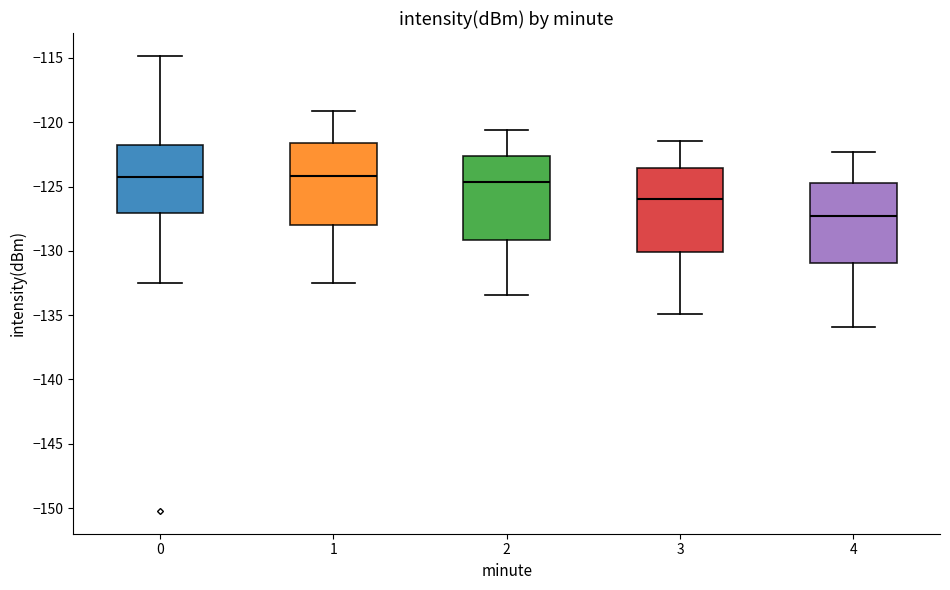

Which box's median line is the lowest?

4